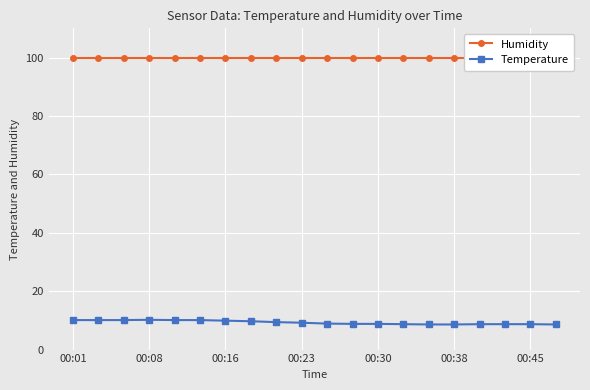

True or false: Temperature has a value of 9.2 at 00:23.

True